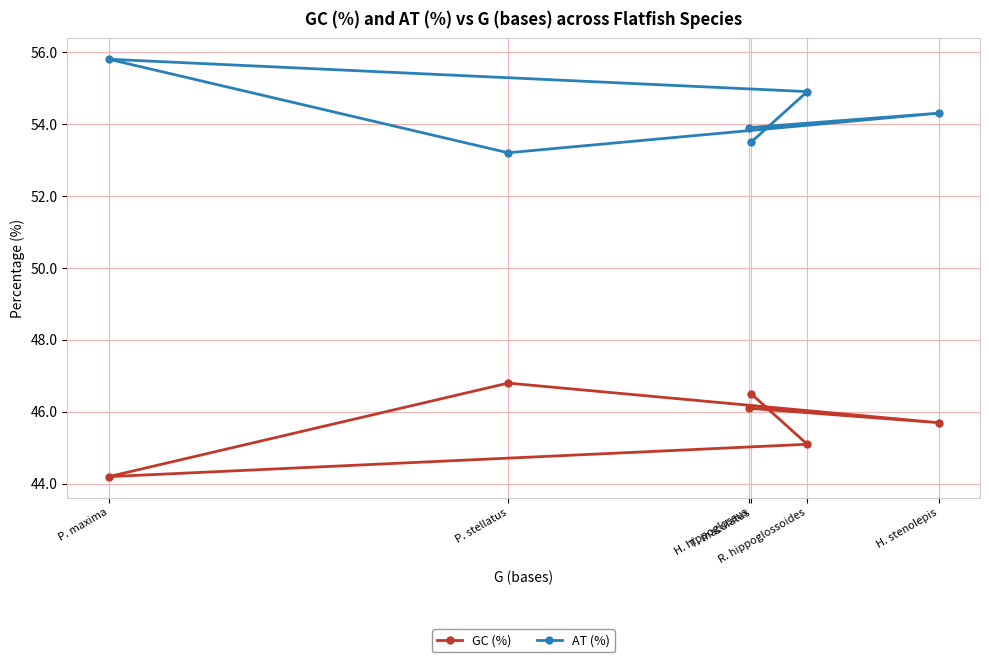

Is it true that GC (%) equals 78.1 at R. hippoglossoides?

False